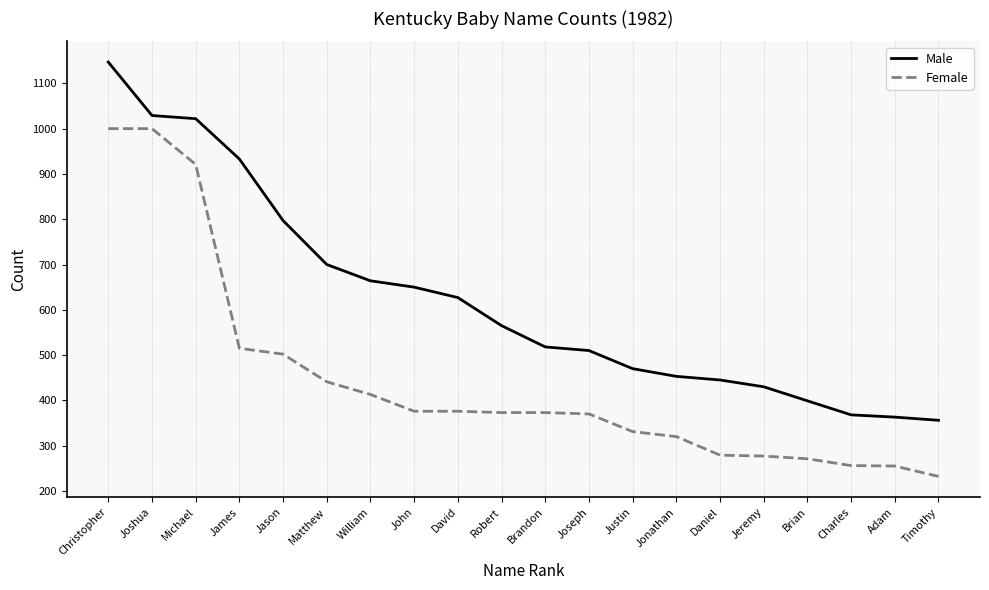

What is the total value across all series at William?

1077